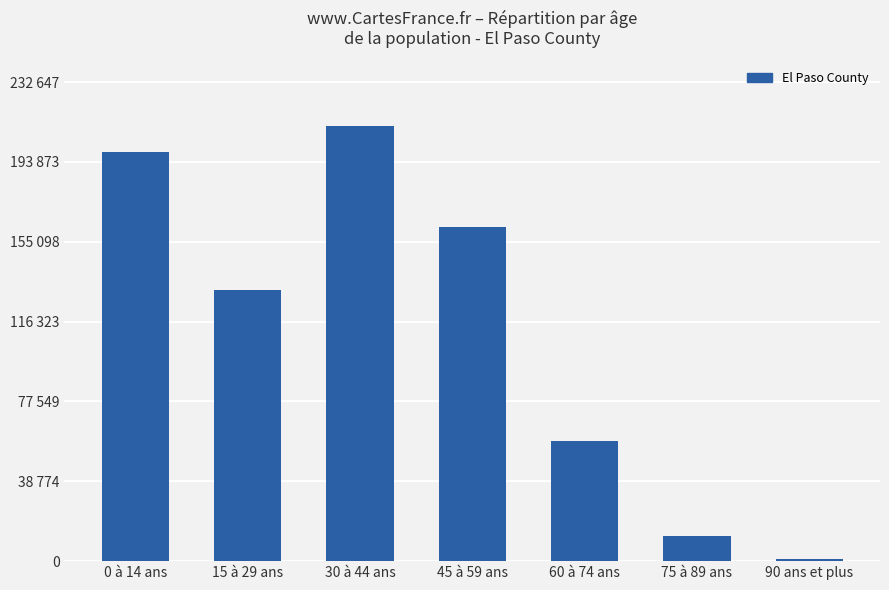

Does the chart contain any negative values?

No